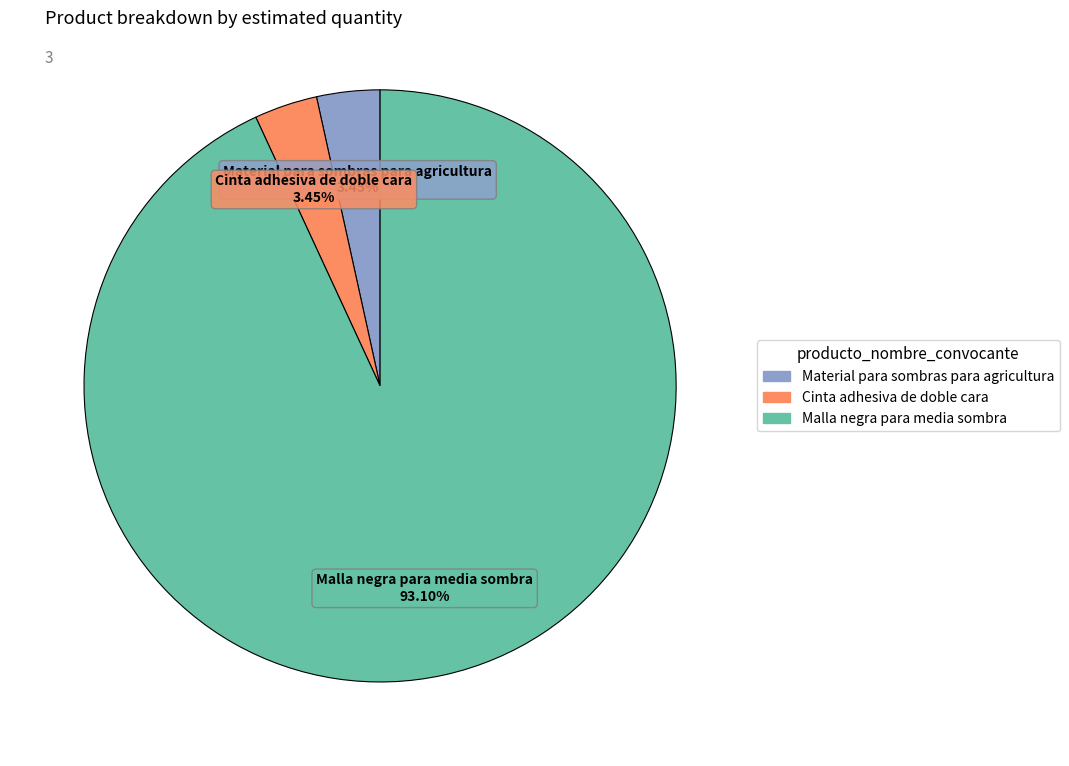

Which category has the biggest portion of the pie?

Malla negra para media sombra